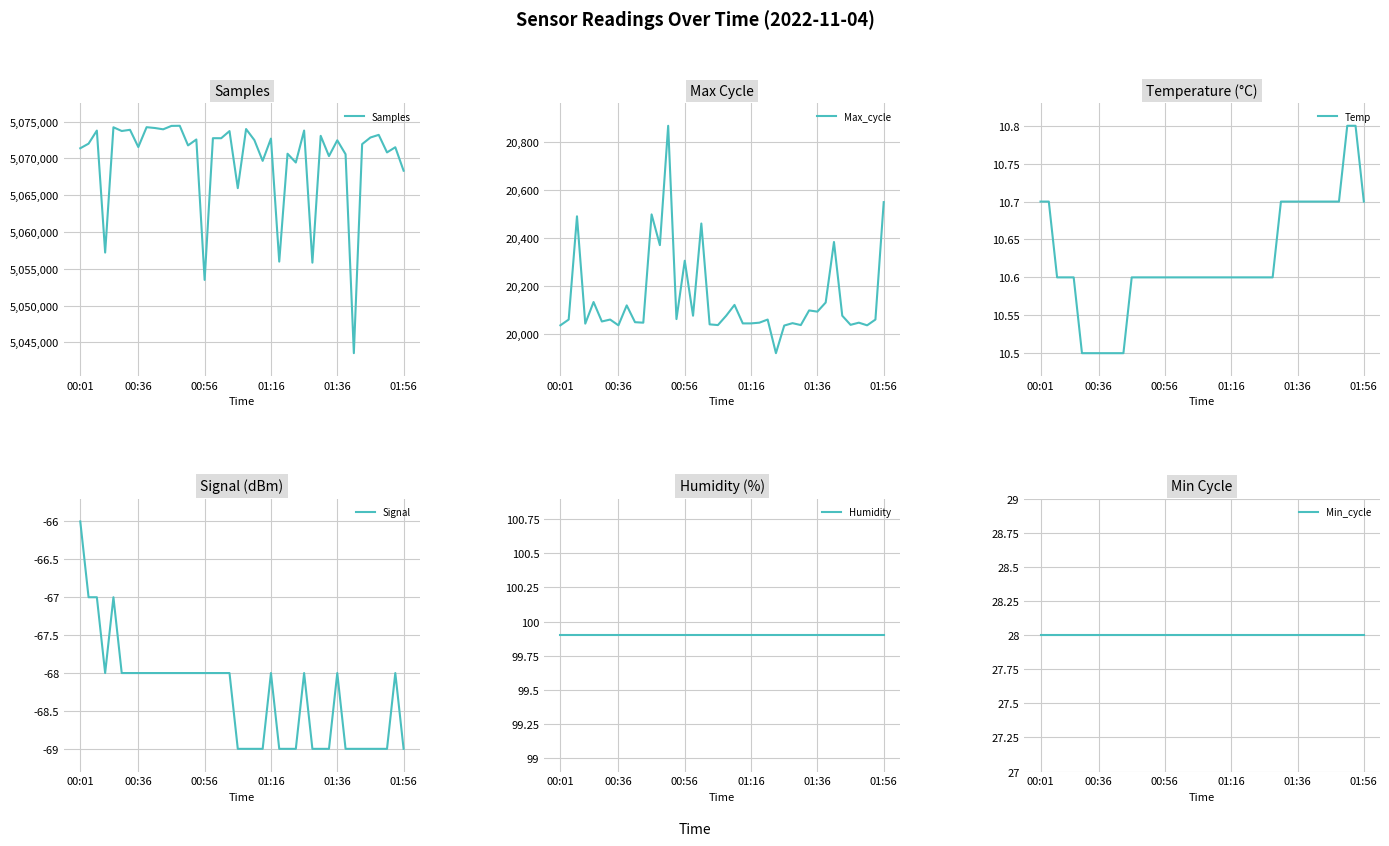

What is the difference between the highest and lowest values at 16?

5072817.0